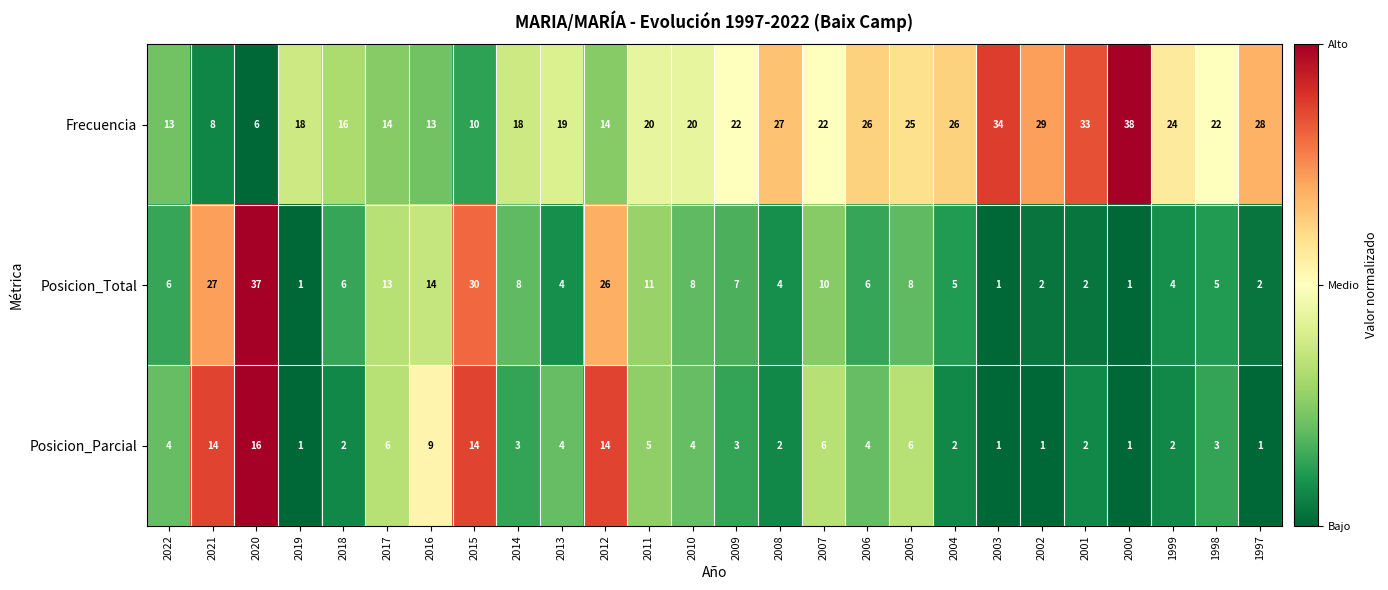

At 2018, list the series in order from largest to smallest.

Frecuencia, Posicion_Total, Posicion_Parcial